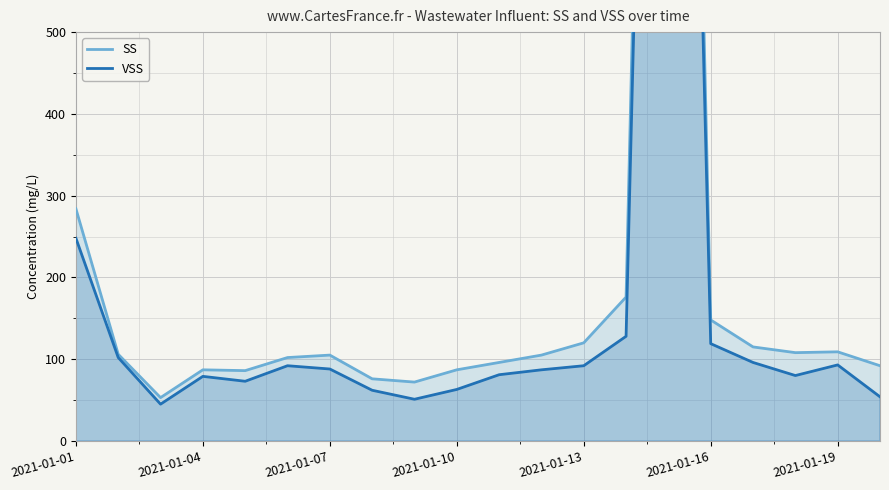

True or false: VSS and SS intersect in this chart.

False